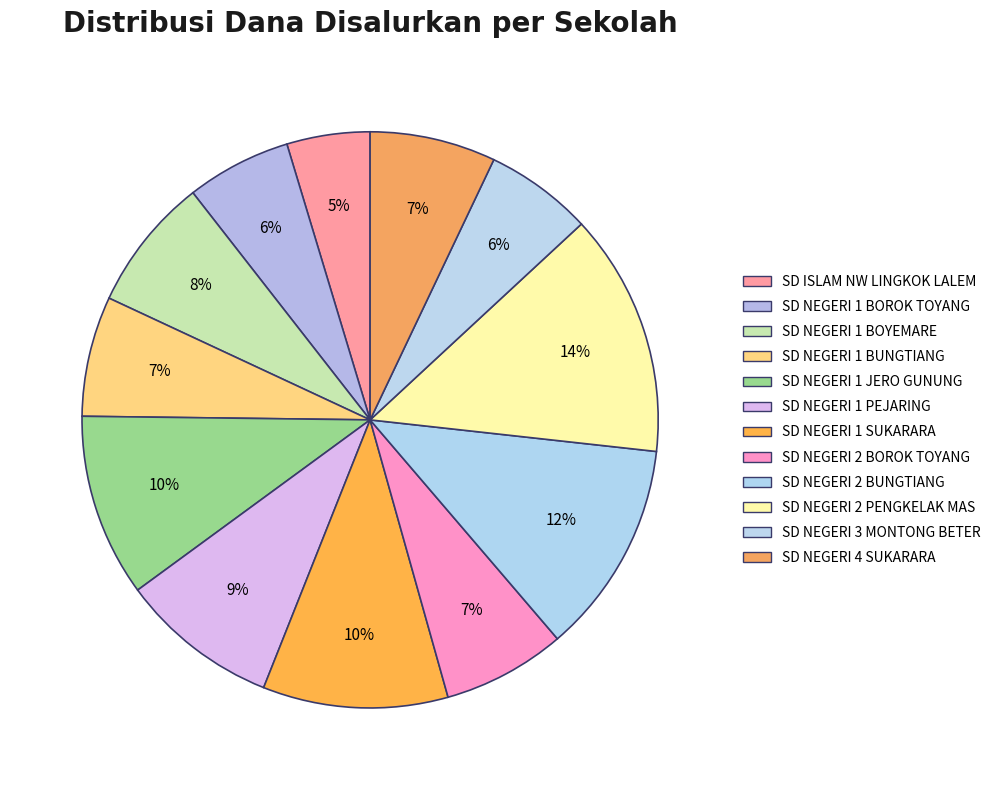

Does SD NEGERI 1 JERO GUNUNG represent more than half of the total?

No